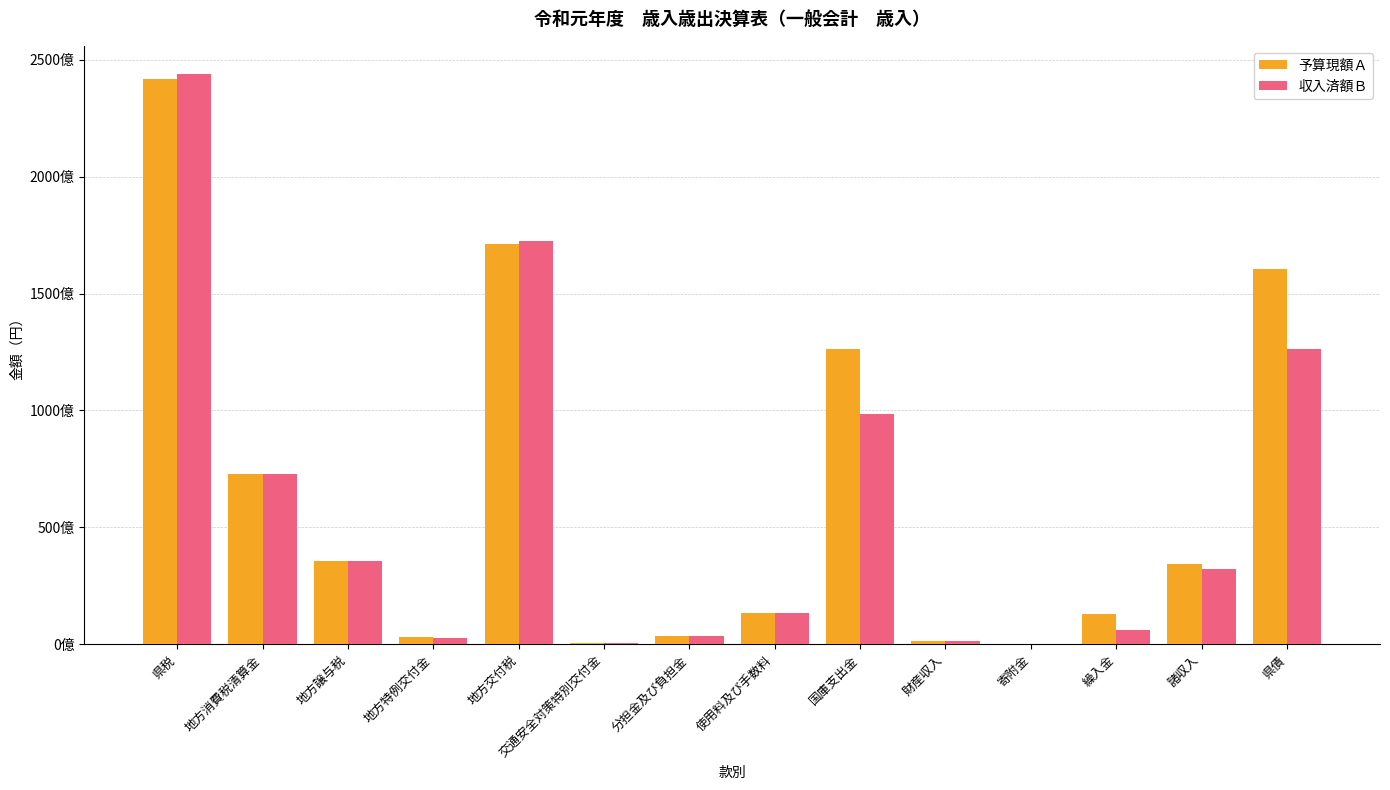

Are the bars grouped side by side (vs. stacked)?

Yes